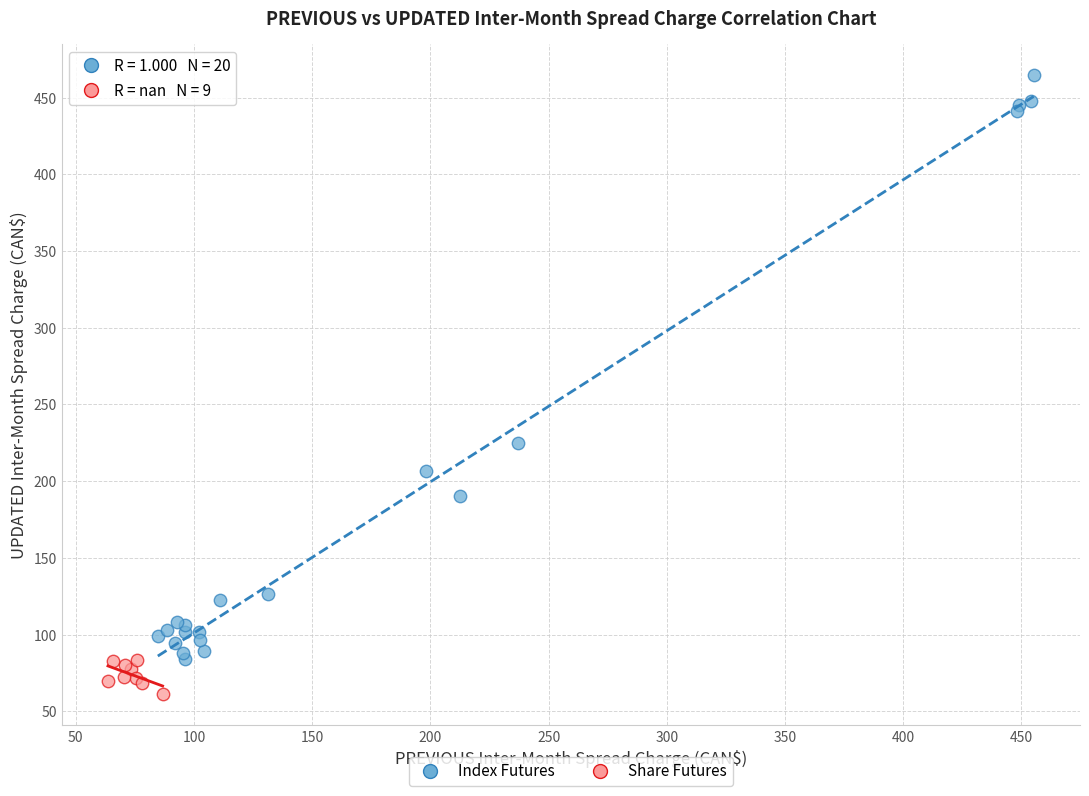

What are all the series names shown in the legend?

Index Futures, Share Futures